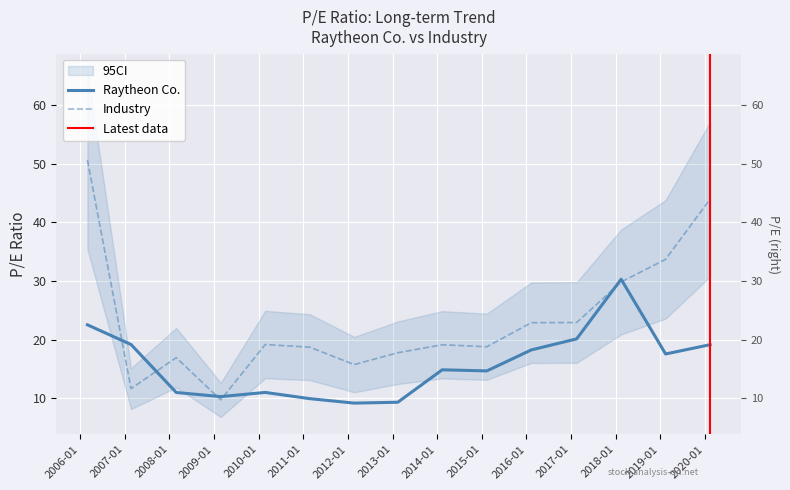

How many data points does each series have?

15